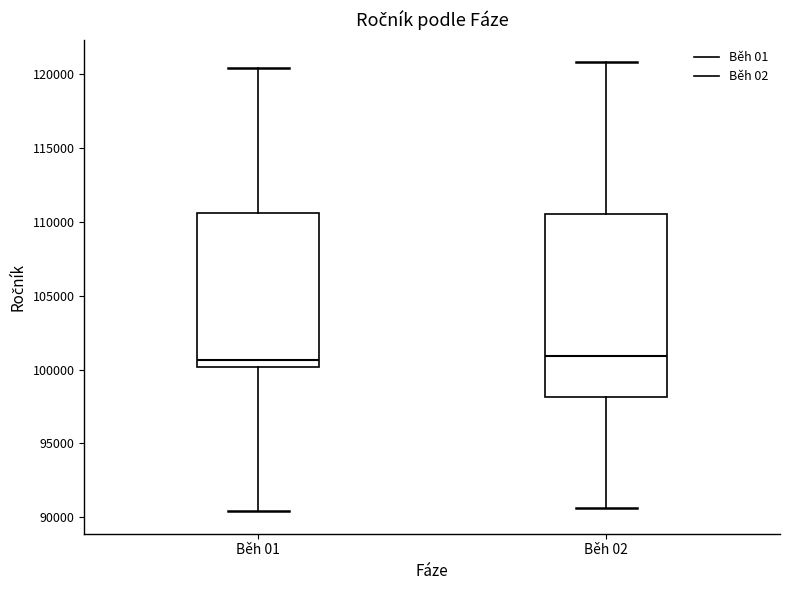

Reading left to right, transcribe this box plot: for each box, give where its median line is, the range the box spans, and where its two whiskers end, as read against the y-axis. The values are not printed on the chart, so give them approximately, as read against the axis.

Běh 01: median 100500, box 100000 to 110500, whiskers 90500 to 120500
Běh 02: median 101000, box 98000 to 110500, whiskers 90500 to 121000